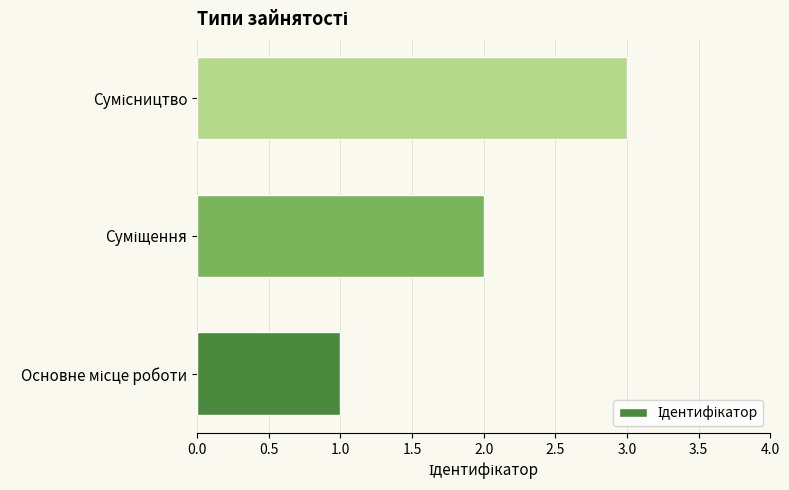

What is the greatest value displayed?

3